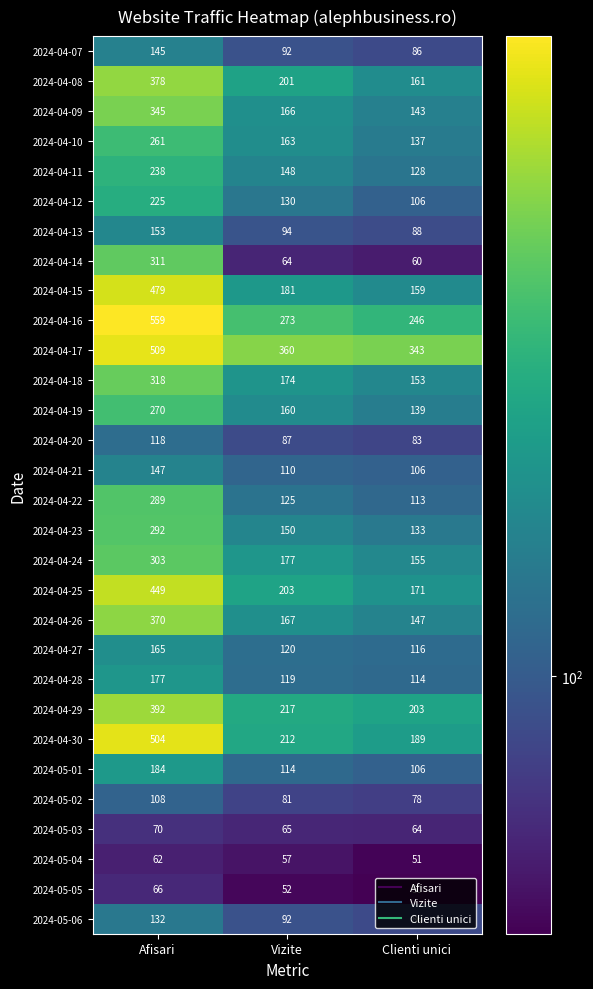

Which category has the lowest value in the 2024-04-08 series?

Clienti unici